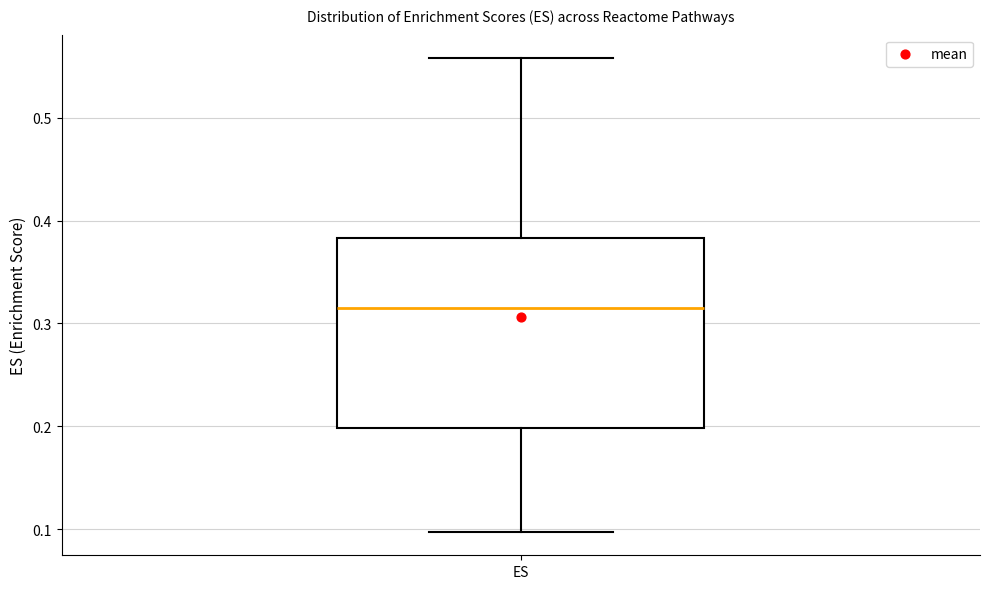

Read this box plot against the y-axis: the position of the median line, the range covered by the box, and the ends of both whiskers. The values are not printed on the chart, so give them approximately, as read against the axis.

median 0.31, box 0.20 to 0.38, whiskers 0.10 to 0.56